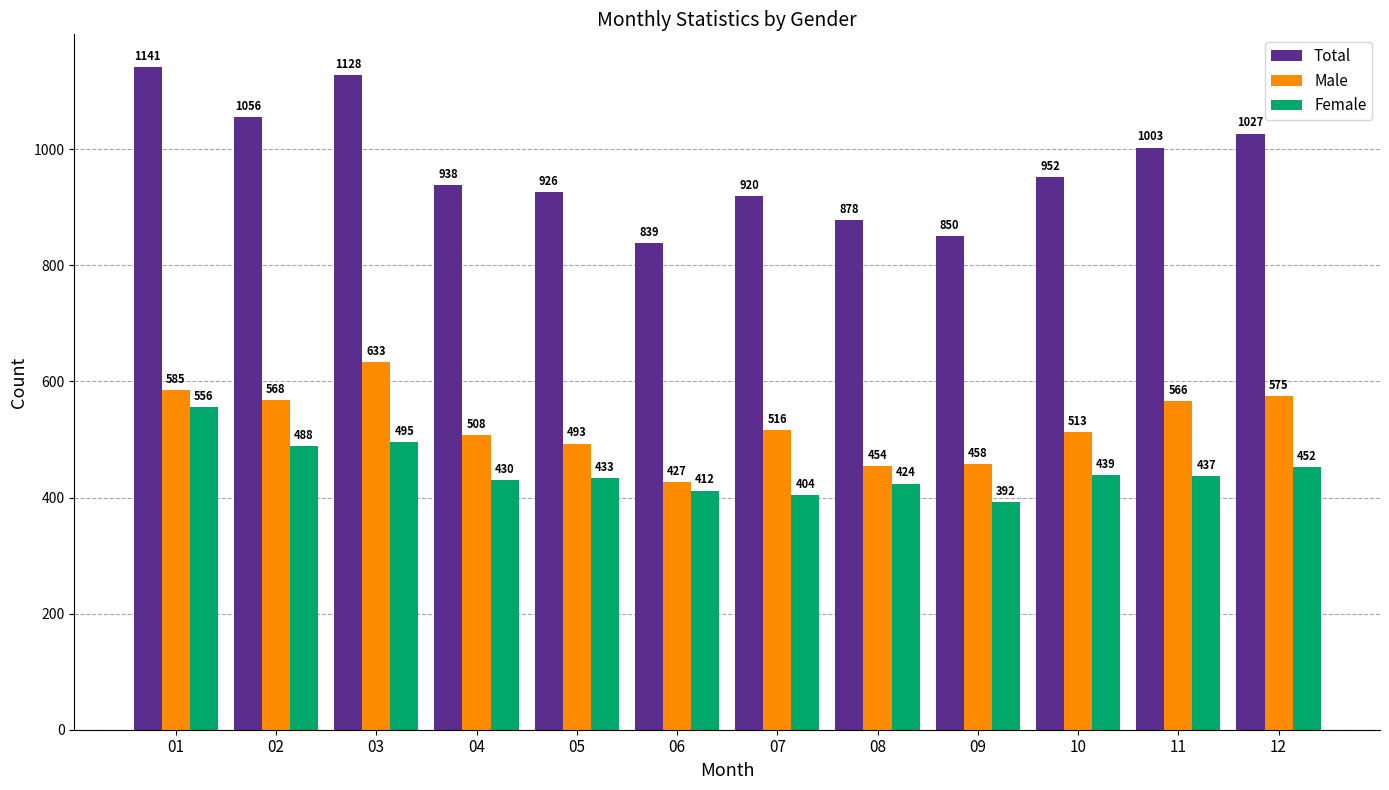

Which series has the largest total across all categories?

Total